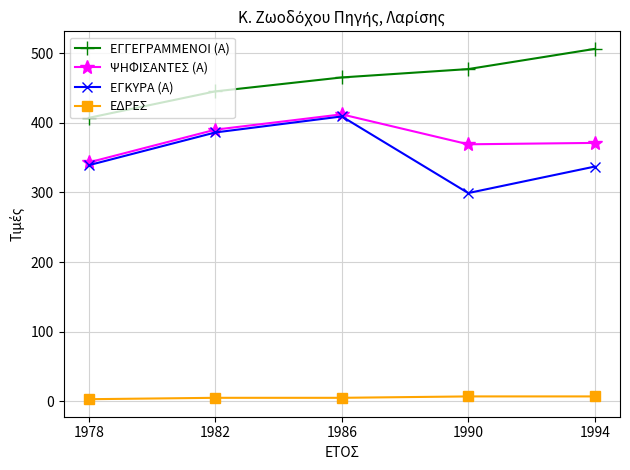

True or false: ΨΗΦΙΣΑΝΤΕΣ (Α) and ΕΔΡΕΣ cross at least once.

False